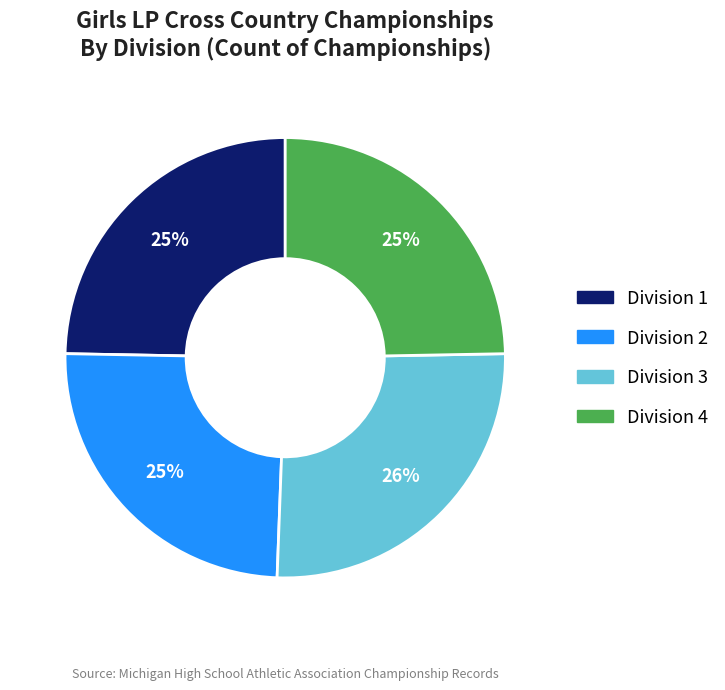

How many slices are in this pie chart?

4